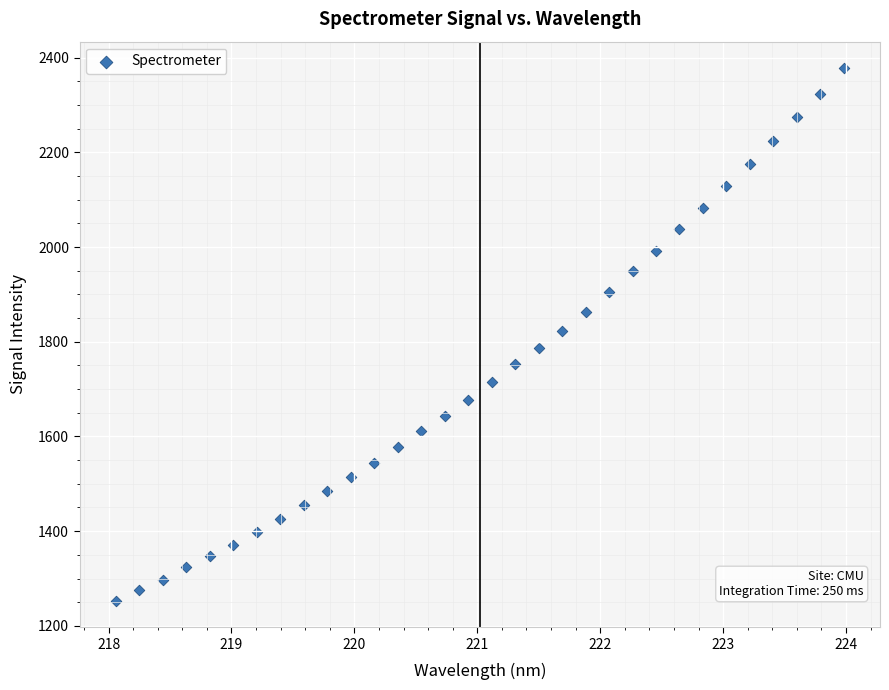

What is the range of Y values (max minus min)?

1124.3